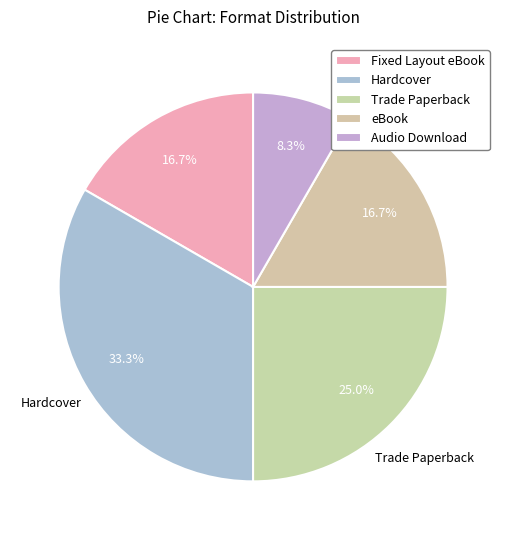

To the nearest percent, what is the combined percentage of Trade Paperback and Fixed Layout eBook?

42%